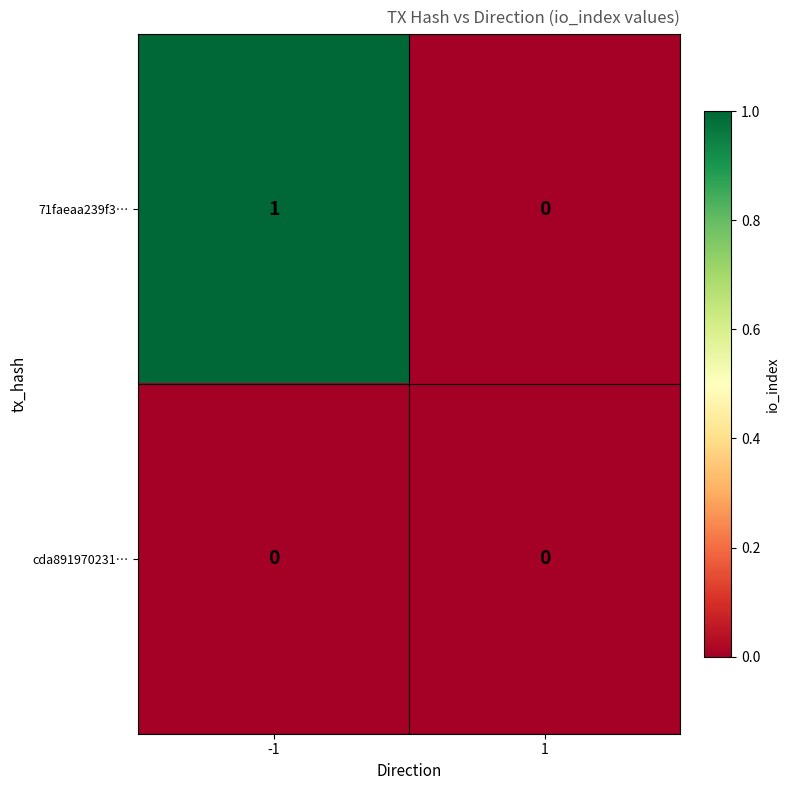

Which series has the largest total across all categories?

71faeaa239f3…